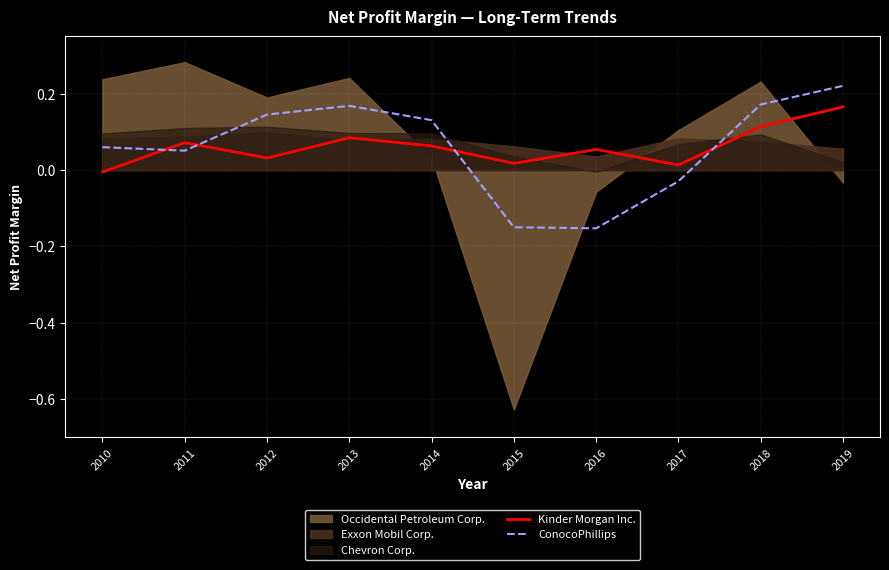

Count the number of categories in the chart.

10